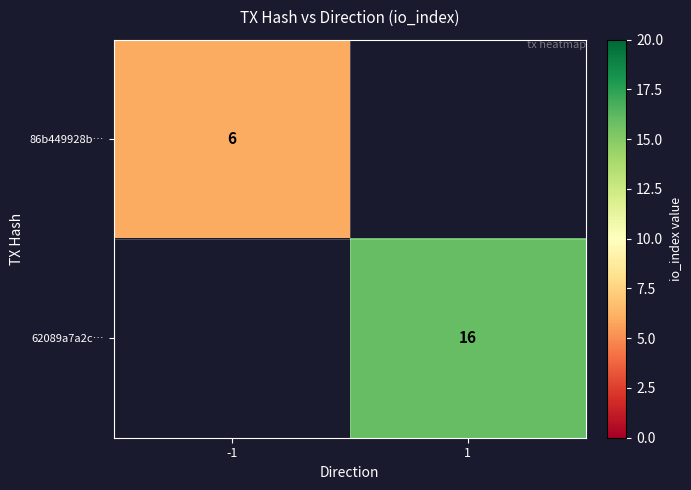

The 62089a7a2c… series shows 16 at 1. True or false?

True